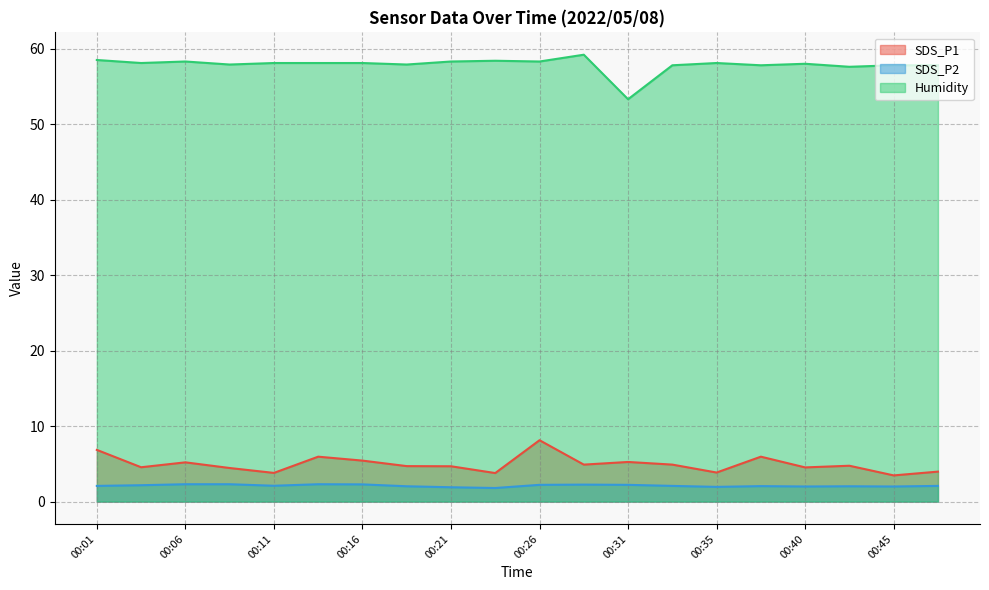

Where is the first local maximum for SDS_P1?

00:06